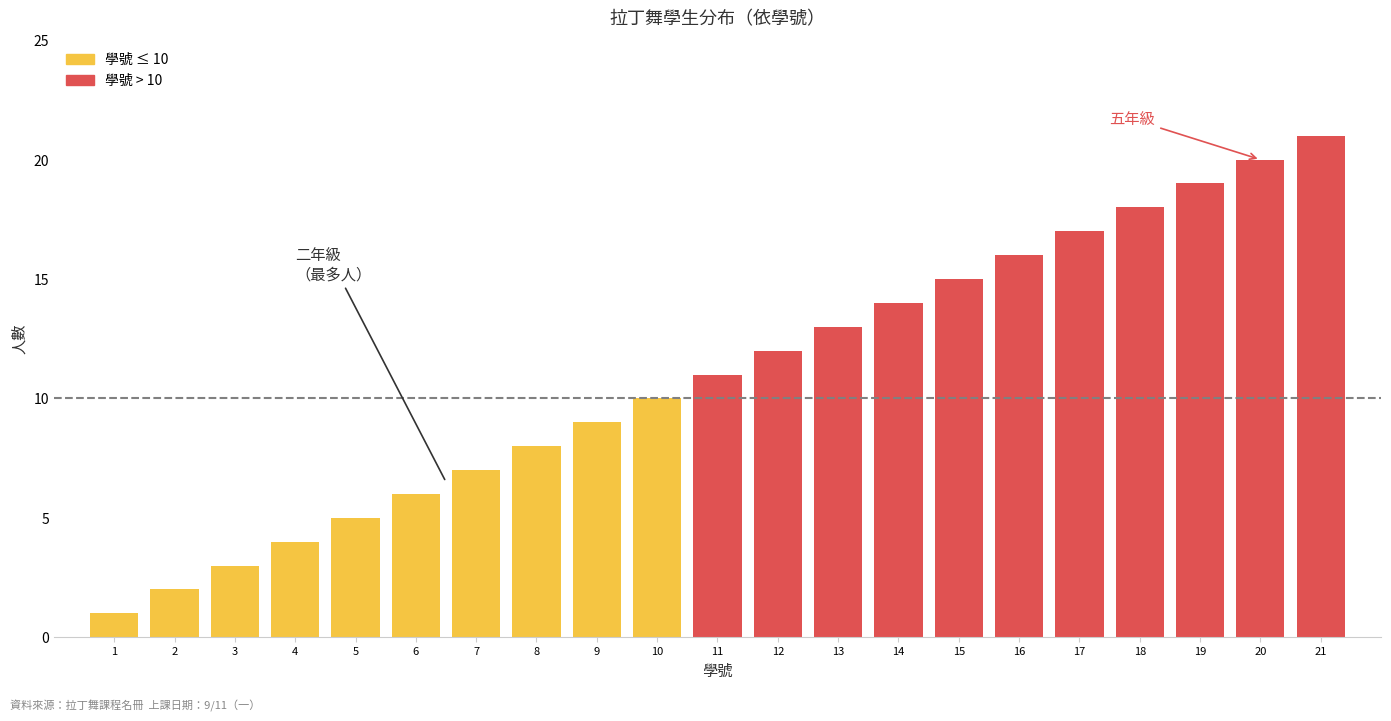

Which category has the highest value across all series?

21